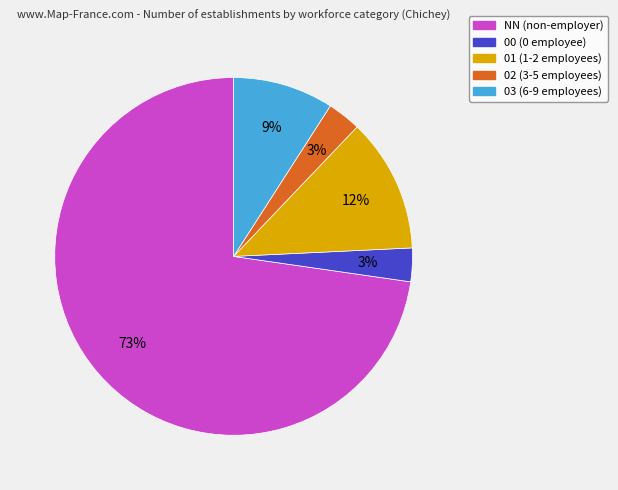

How many segments does this pie chart have?

5